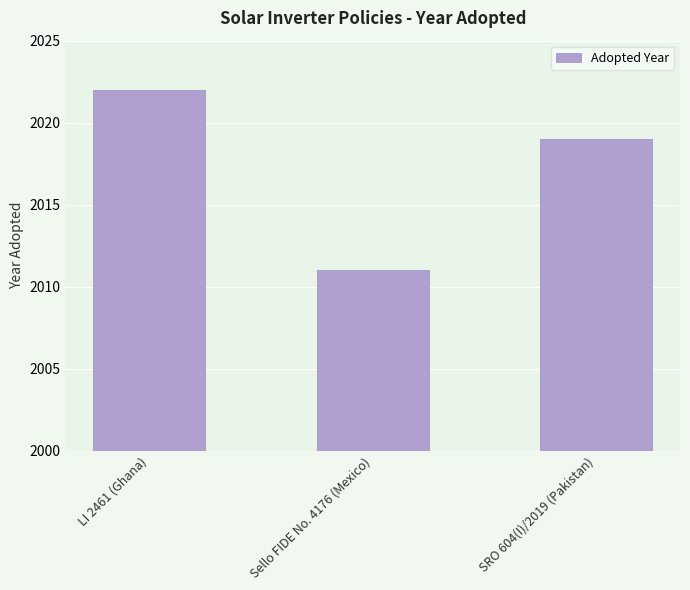

How many data points does each series have?

3